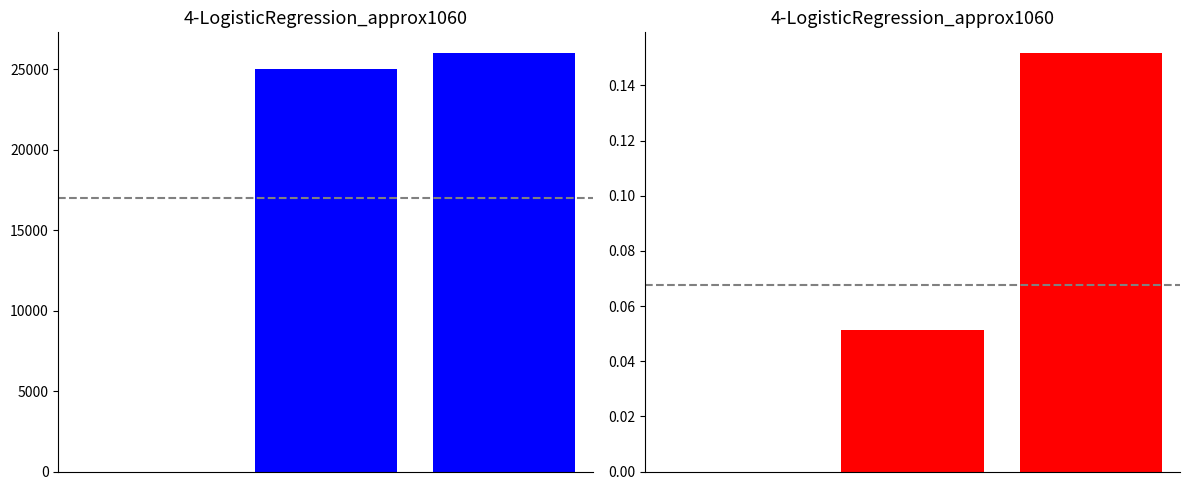

True or false: Amount has a value of 36717.1 at 1.

False